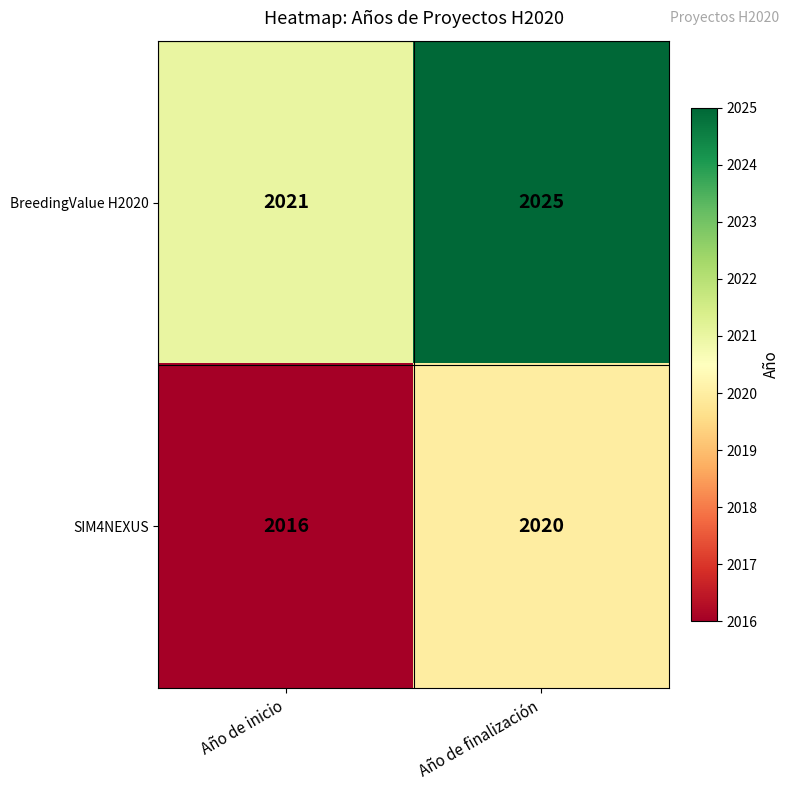

What is the spread (max minus min) of values at Año de finalización?

5